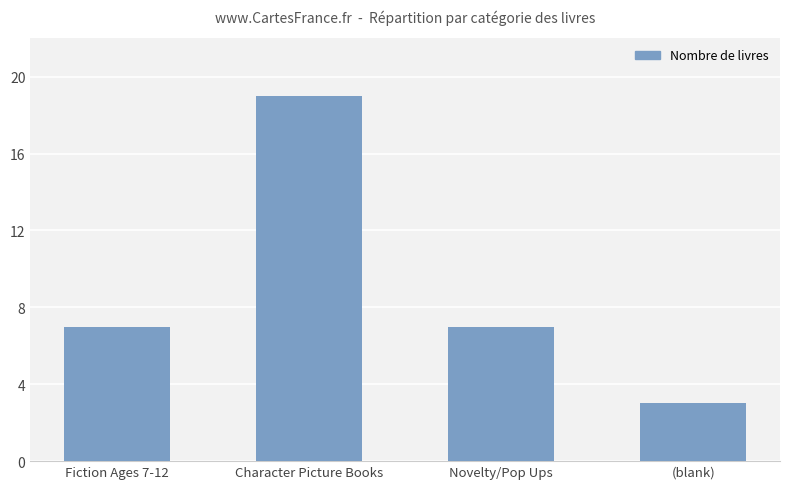

At which category does the chart reach its peak across all series?

Character Picture Books